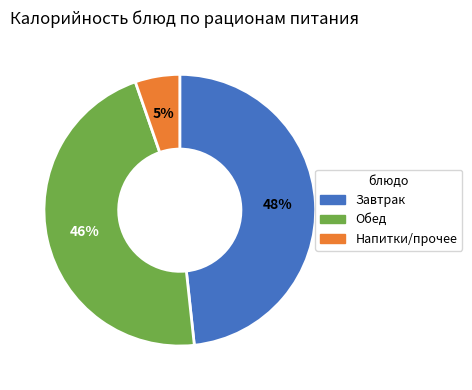

To the nearest percent, what is the average slice percentage?

33%